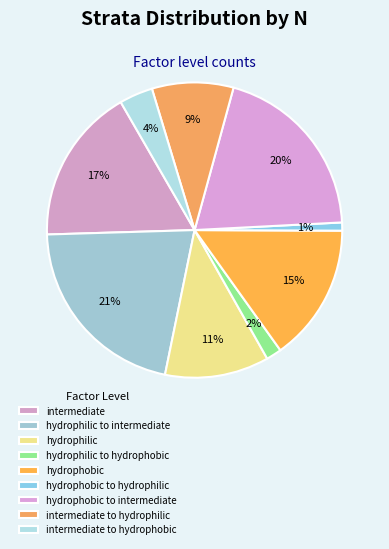

Is it true that hydrophilic is 11% of the pie?

True